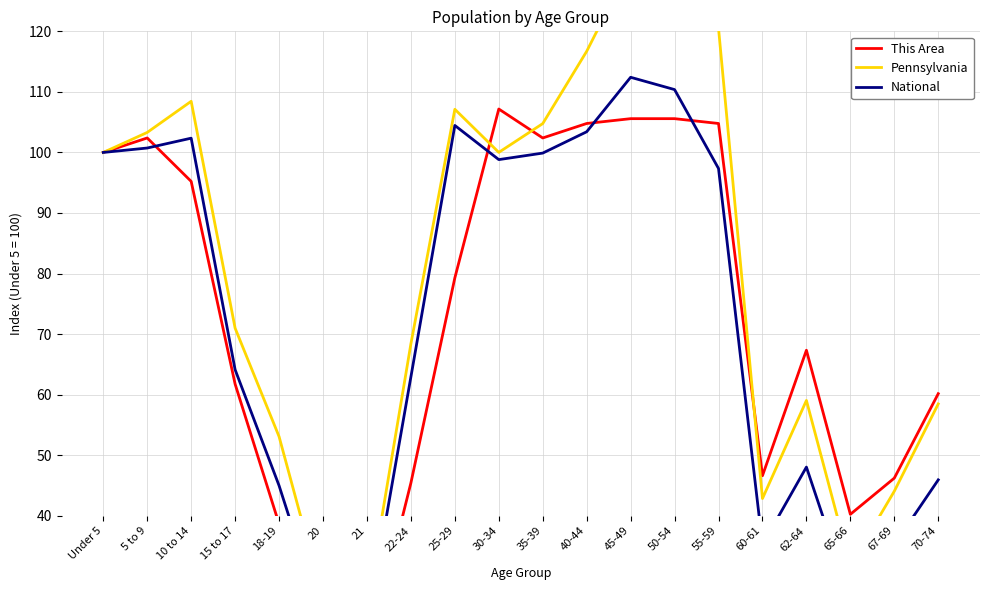

At which label does National first exceed 97?

Under 5